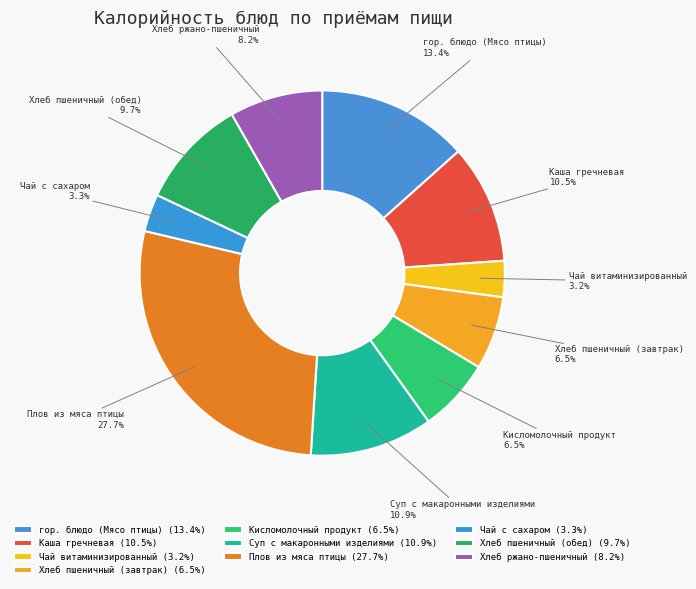

Combined, what portion of the pie is Суп с макаронными изделиями and Чай витаминизированный?

14.1%